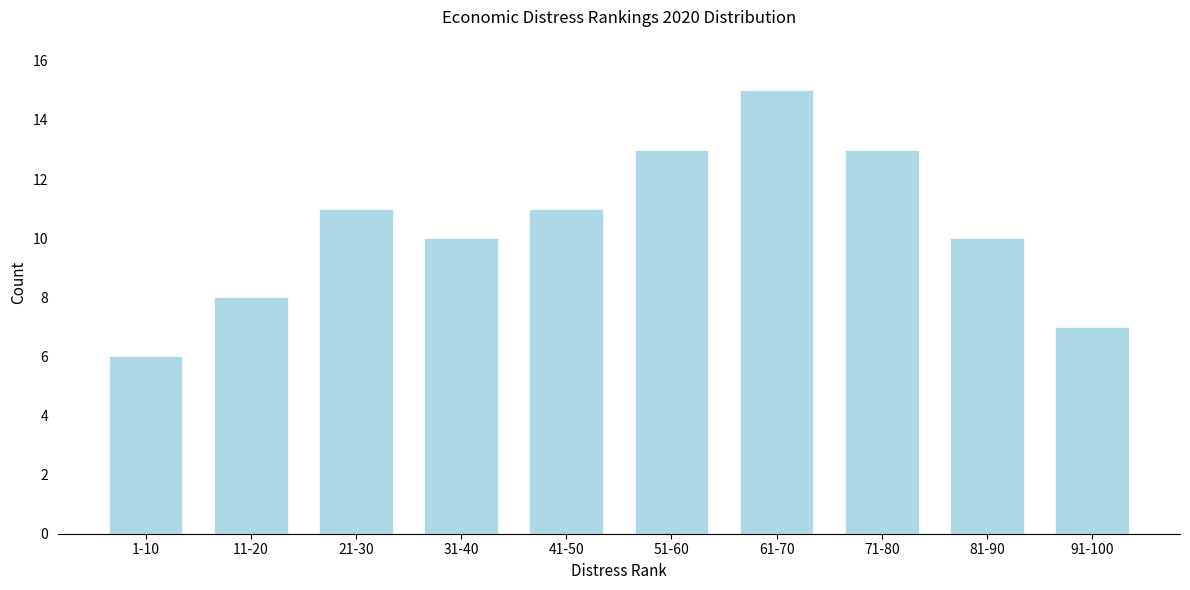

Reading right to left, extract all data points from this chart.

7	10	13	15	13	11	10	11	8	6